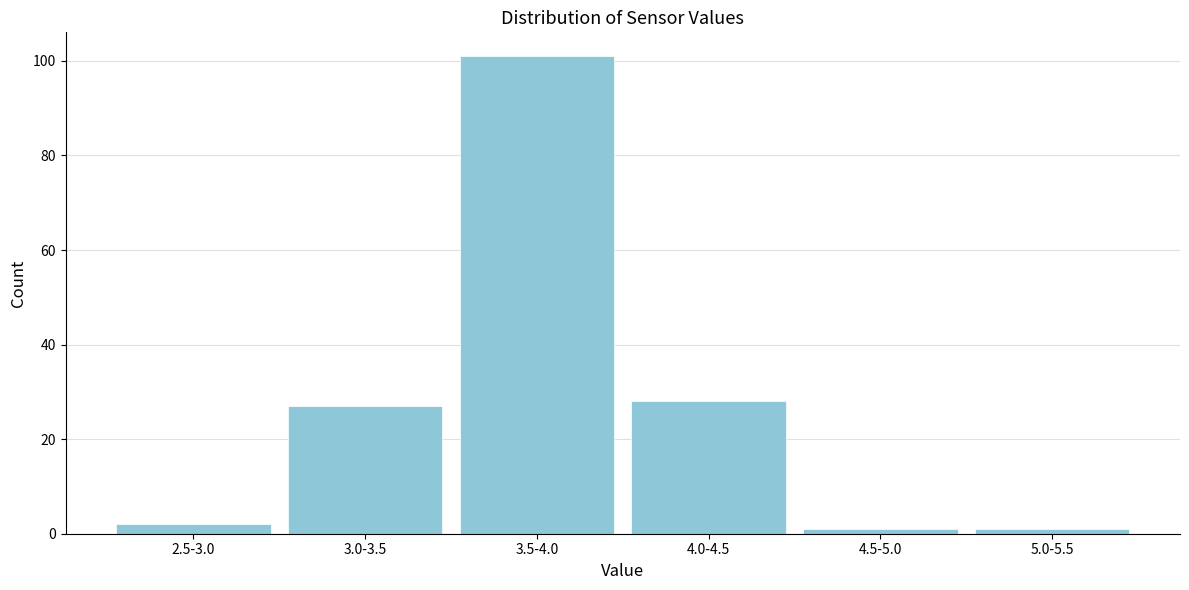

Reading left to right, extract all data points from this chart.

2	27	101	28	1	1